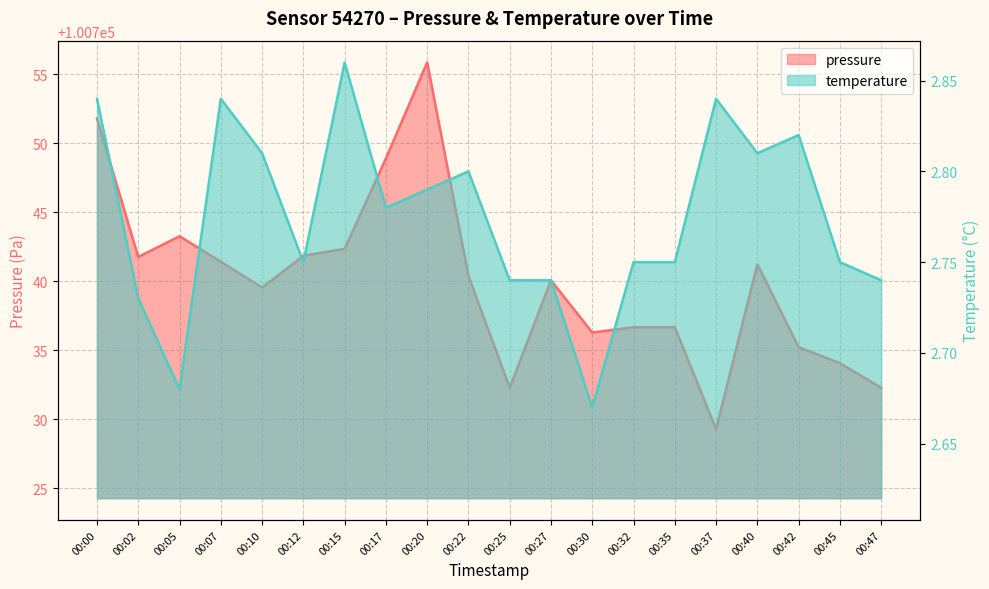

At which label does temperature reach its minimum?

00:30